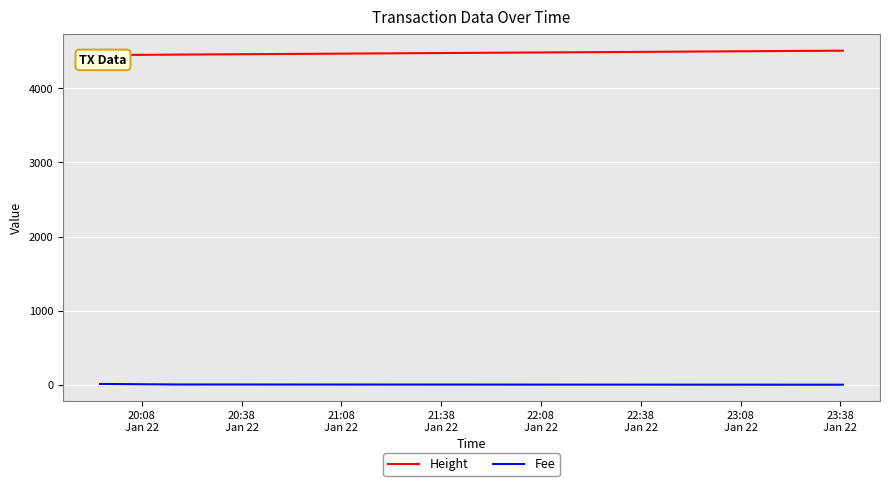

Reading left to right, list all the values displayed in this chart.

Height: 4449.0	4456.0	4509.0
Fee: 10.3	3.1	0.1